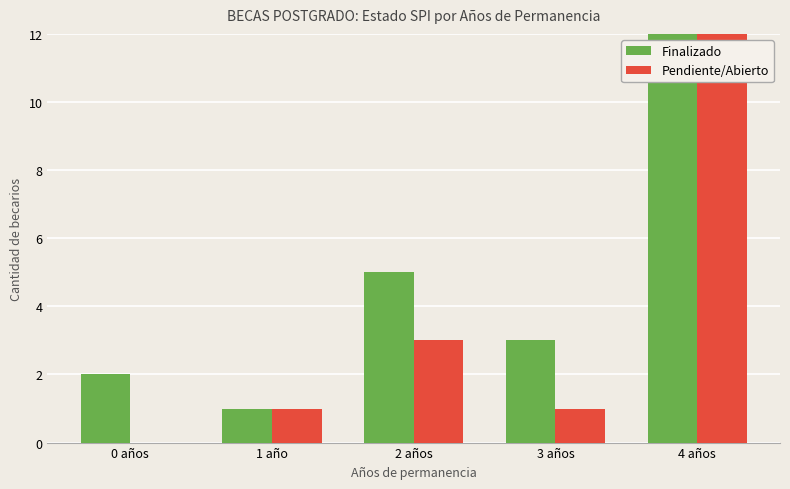

What is the total value across all series at 0 años?

2